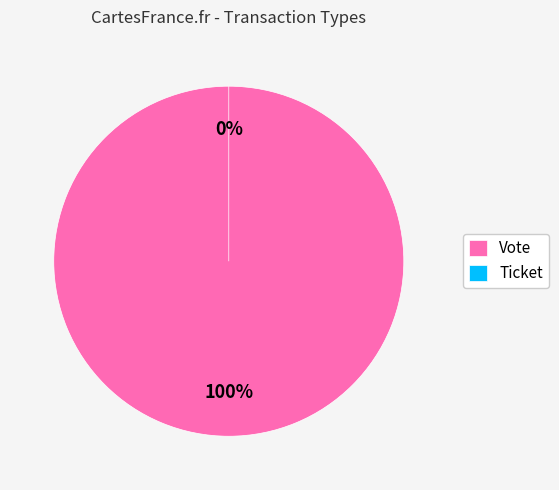

The Ticket slice represents 6% of the pie. True or false?

False